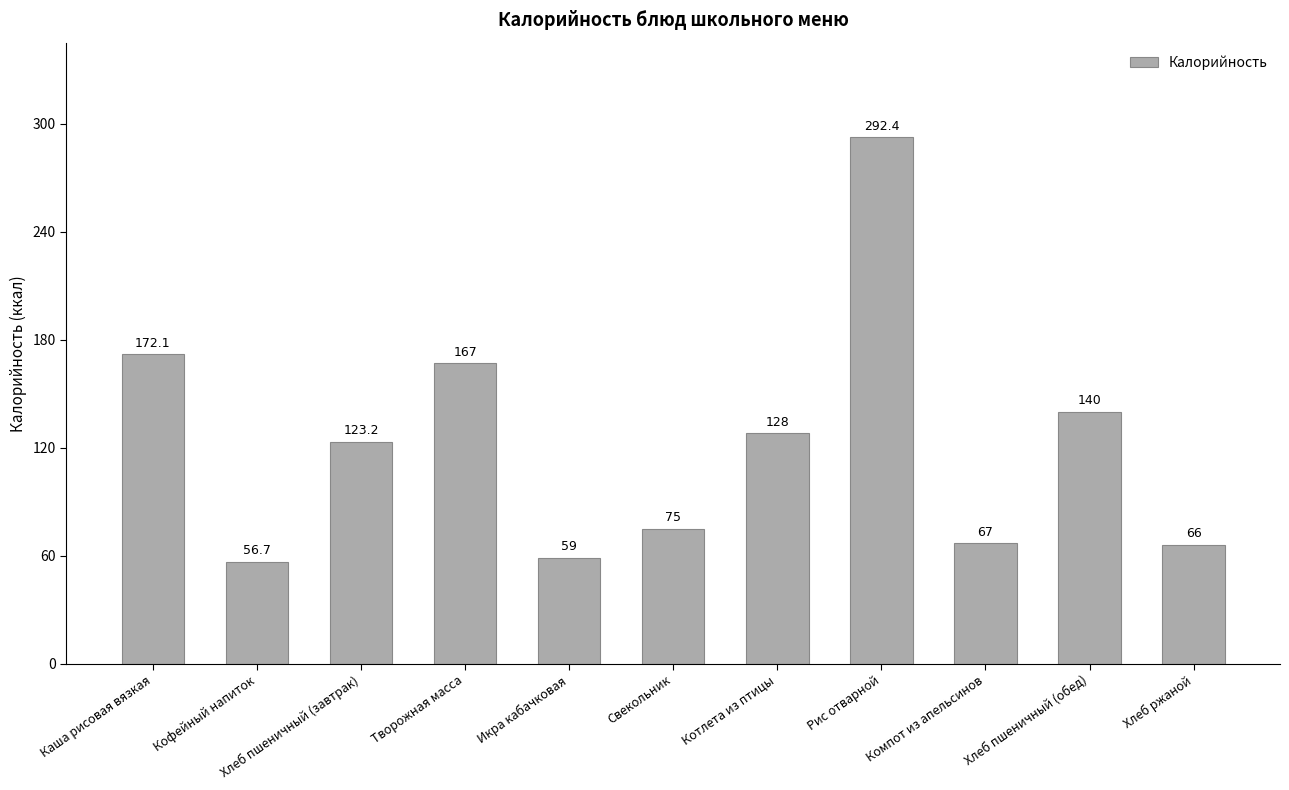

How many bars are there in total?

11